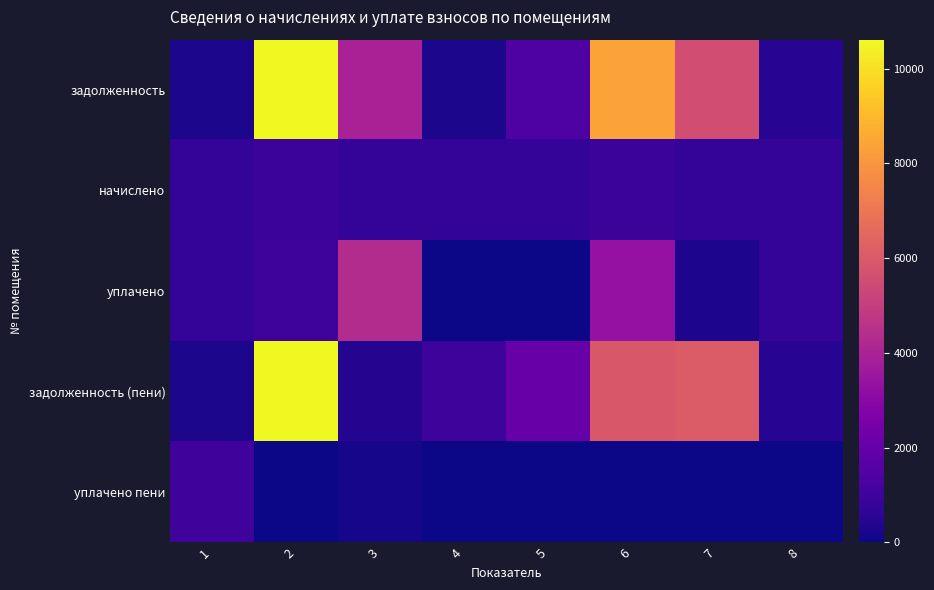

Which has a higher value, 8 or 7?

7